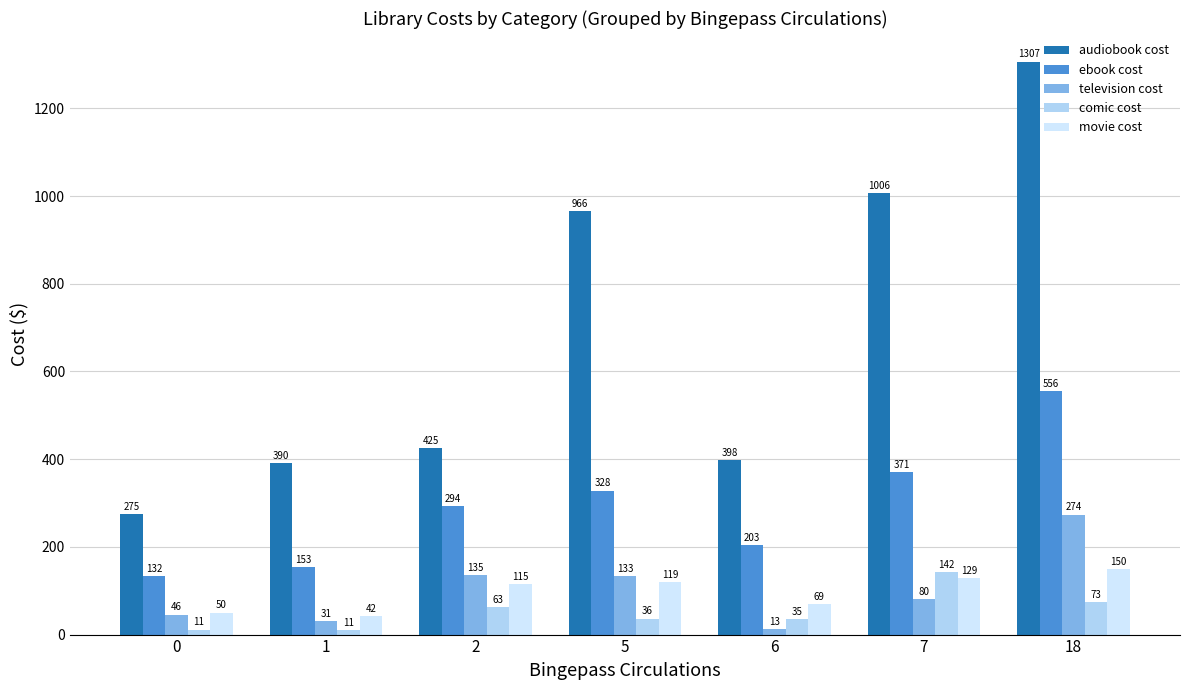

At which label does audiobook cost first exceed 425?

2